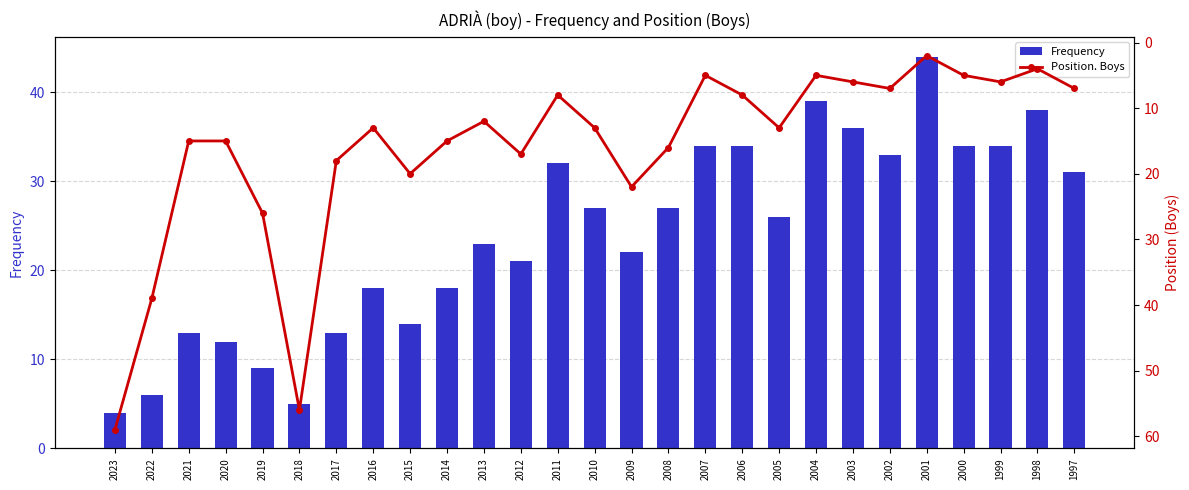

At 1999, list the series in order from smallest to largest.

Position. Boys, Frequency